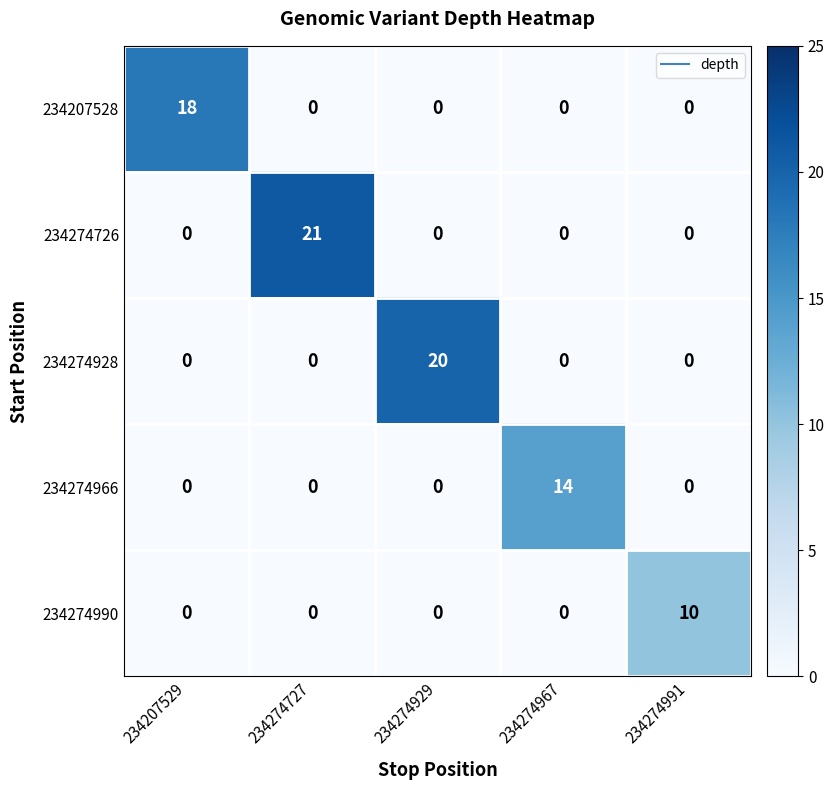

List the series in order of their peak value, highest first.

234274726, 234274928, 234207528, 234274966, 234274990